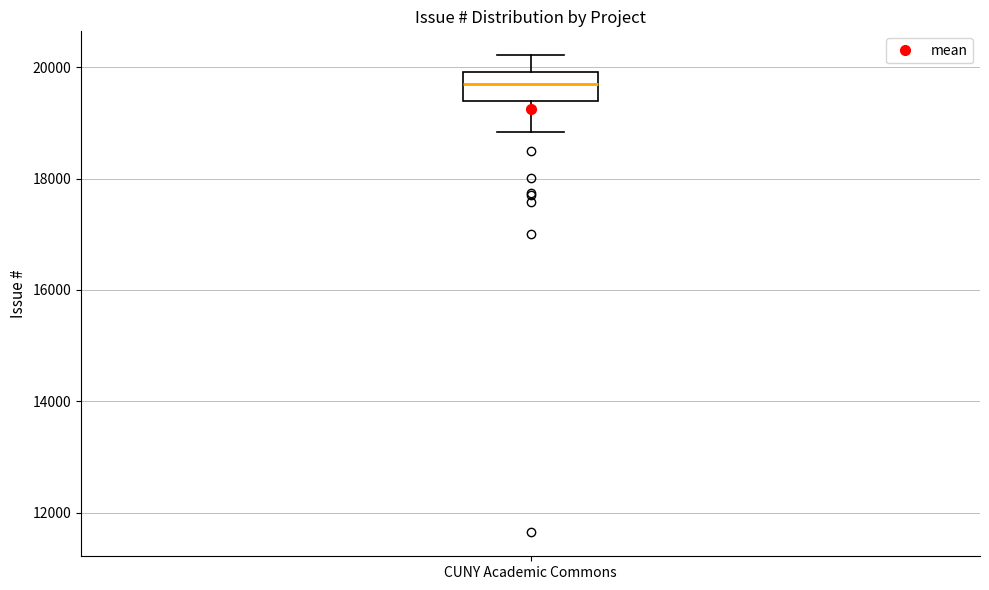

Where is the lower edge of the box for CUNY Academic Commons on the y-axis? The values are not printed on the chart, so give them approximately, as read against the axis.

19400